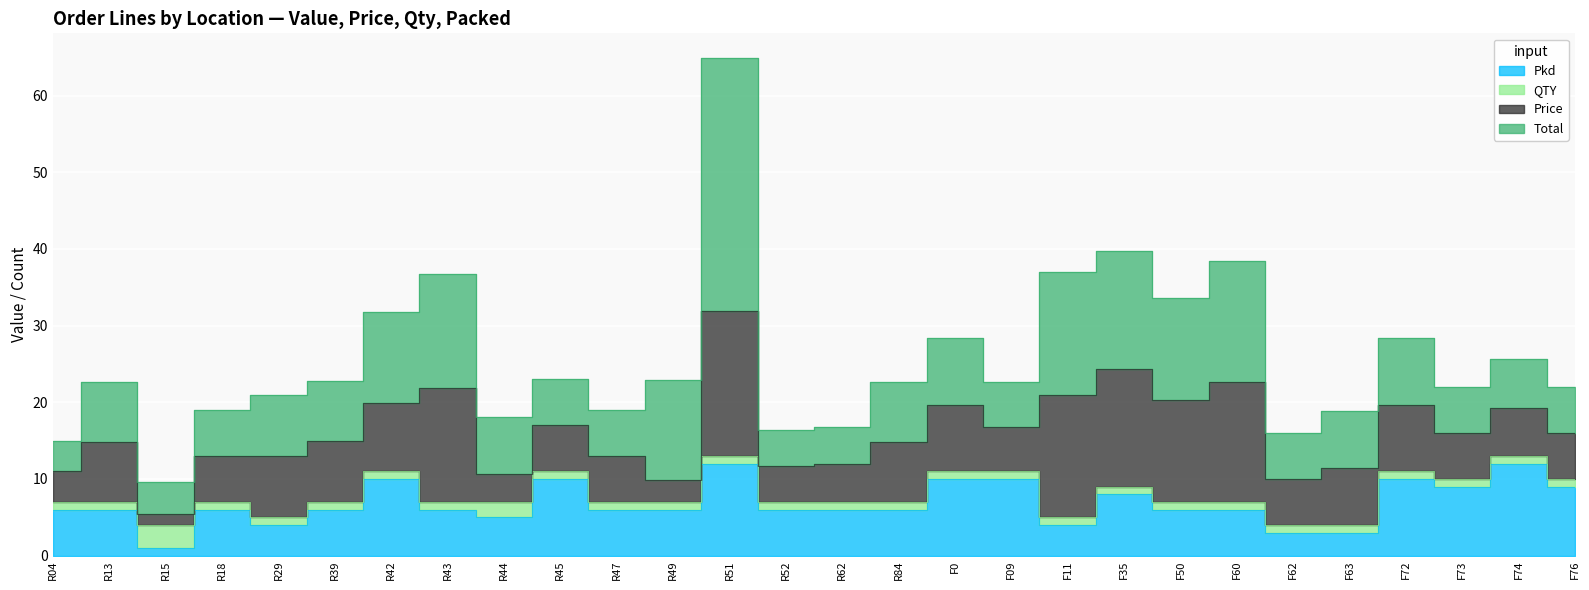

At which category does QTY reach its first local peak?

R15